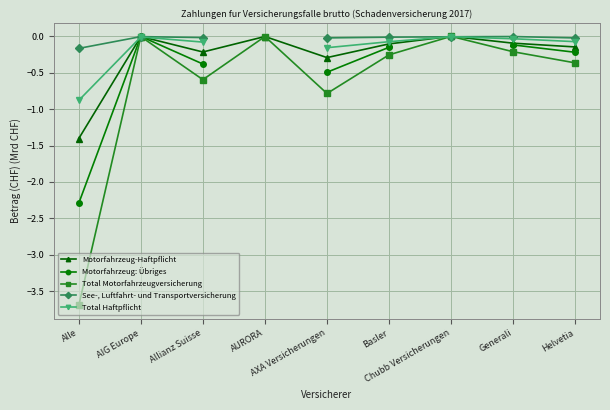

What is the total value across all series at AXA Versicherungen?

-1.7